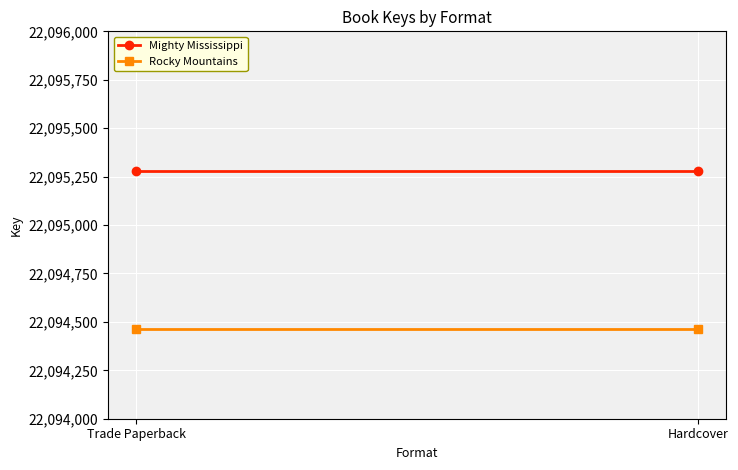

Reading right to left, what are all the values shown in this chart?

Mighty Mississippi: Hardcover=22095281	Trade Paperback=22095281
Rocky Mountains: Hardcover=22094462	Trade Paperback=22094462